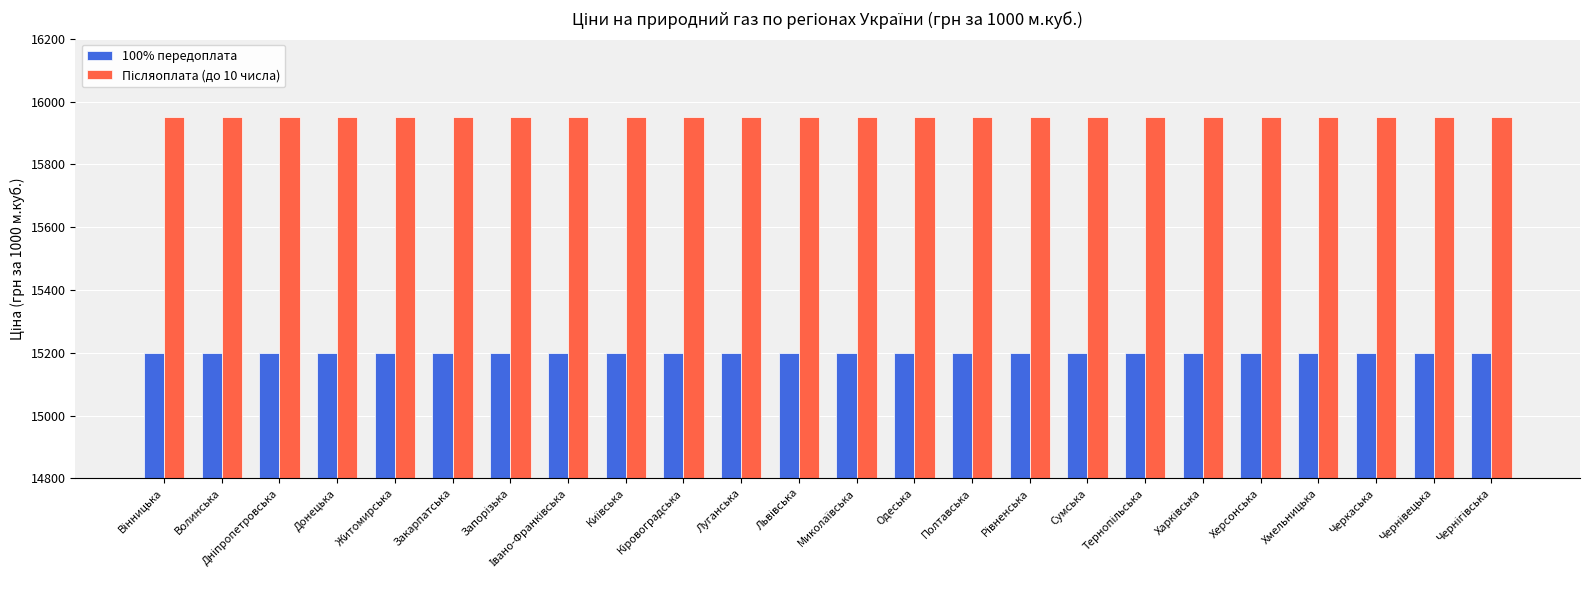

At how many categories does at least one series exceed 15886?

24